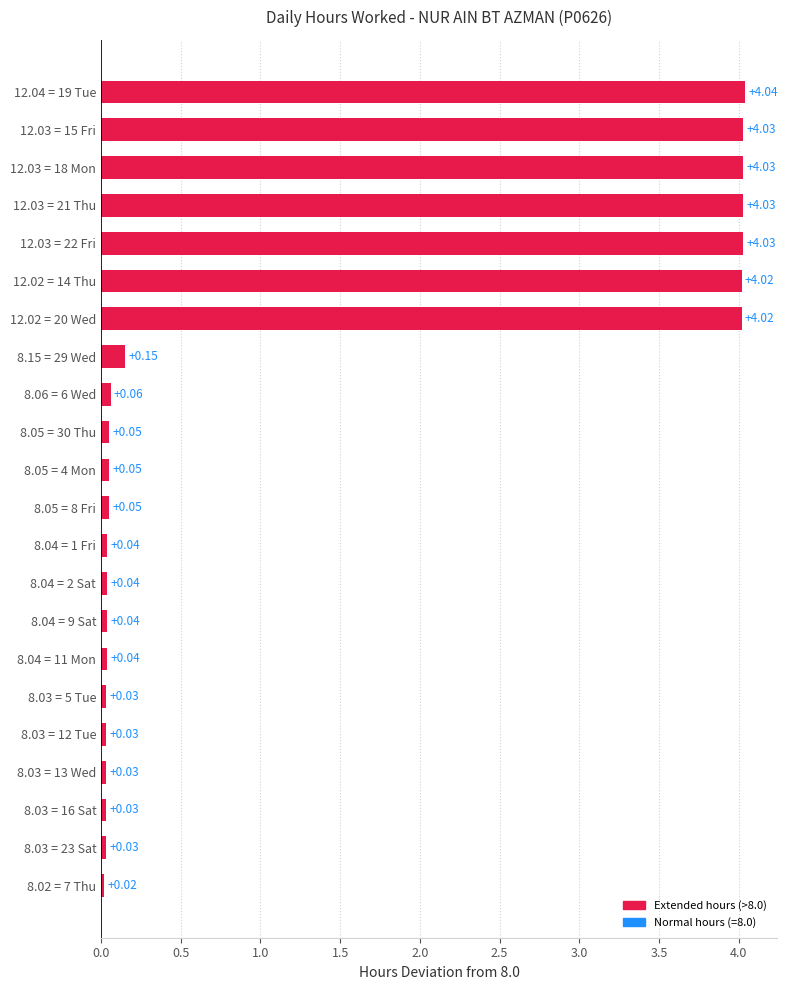

How many distinct data groups are displayed?

1